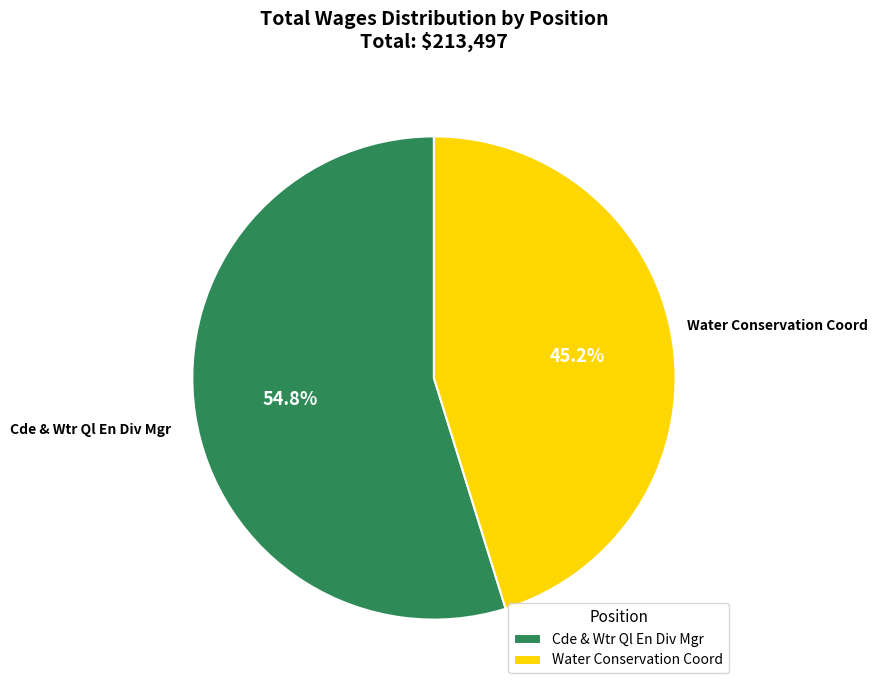

How many slices are in this pie chart?

2